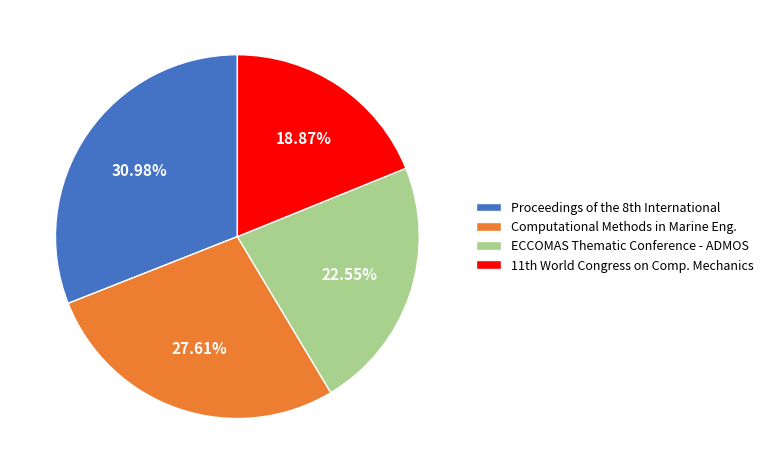

Does any single category account for the majority?

No